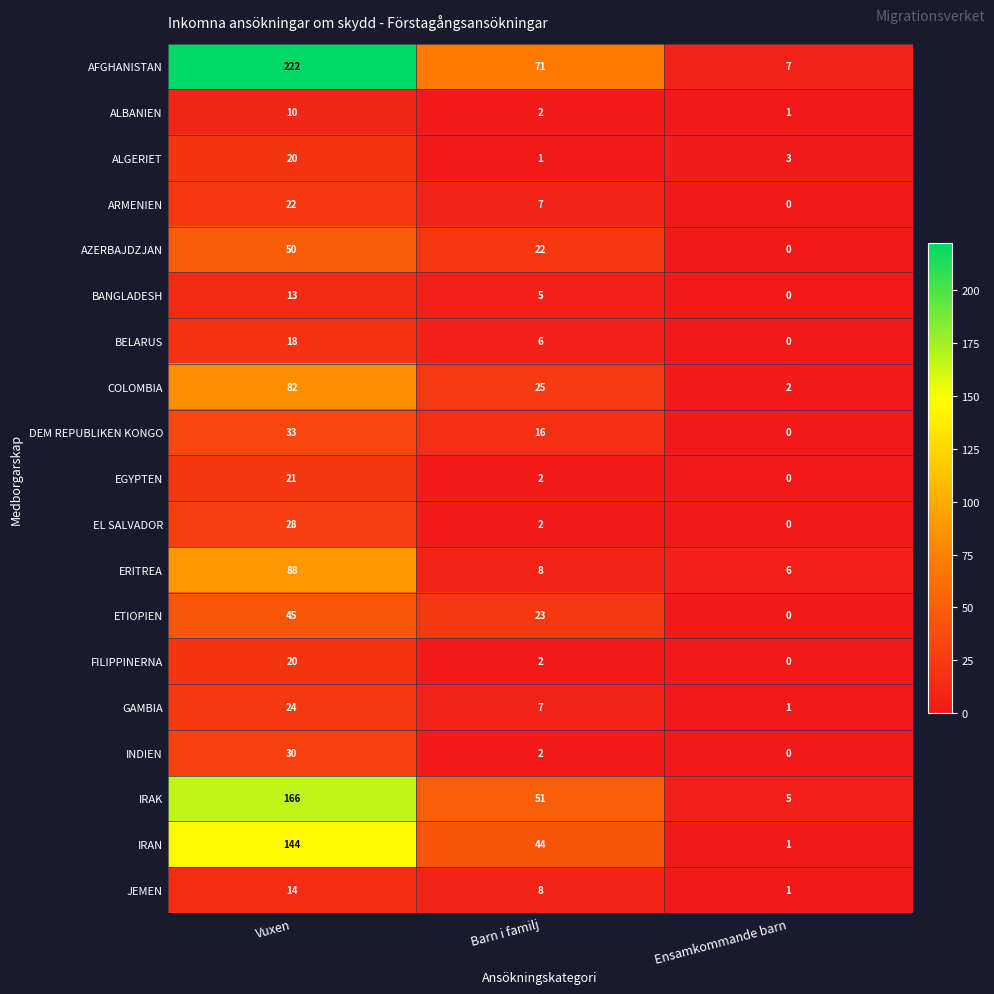

Which series has the widest spread of values?

AFGHANISTAN